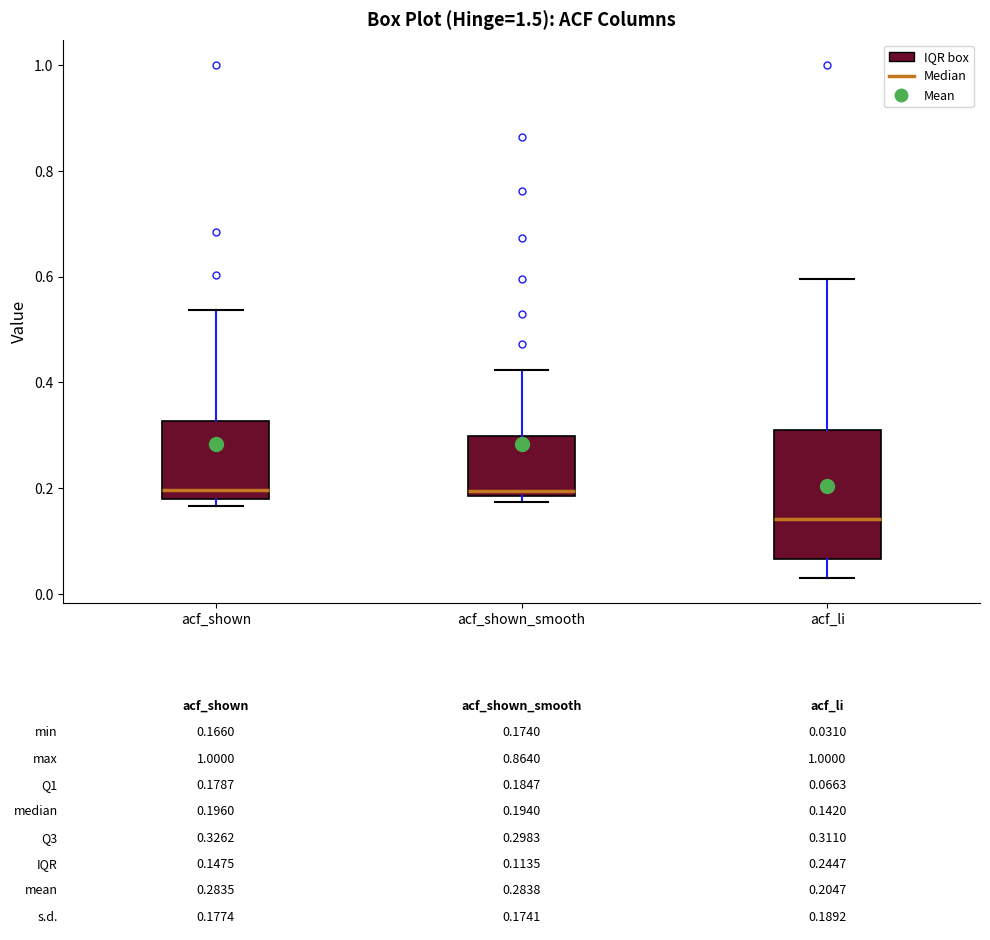

Which box is the tallest, from its lower edge to its upper edge?

acf_li